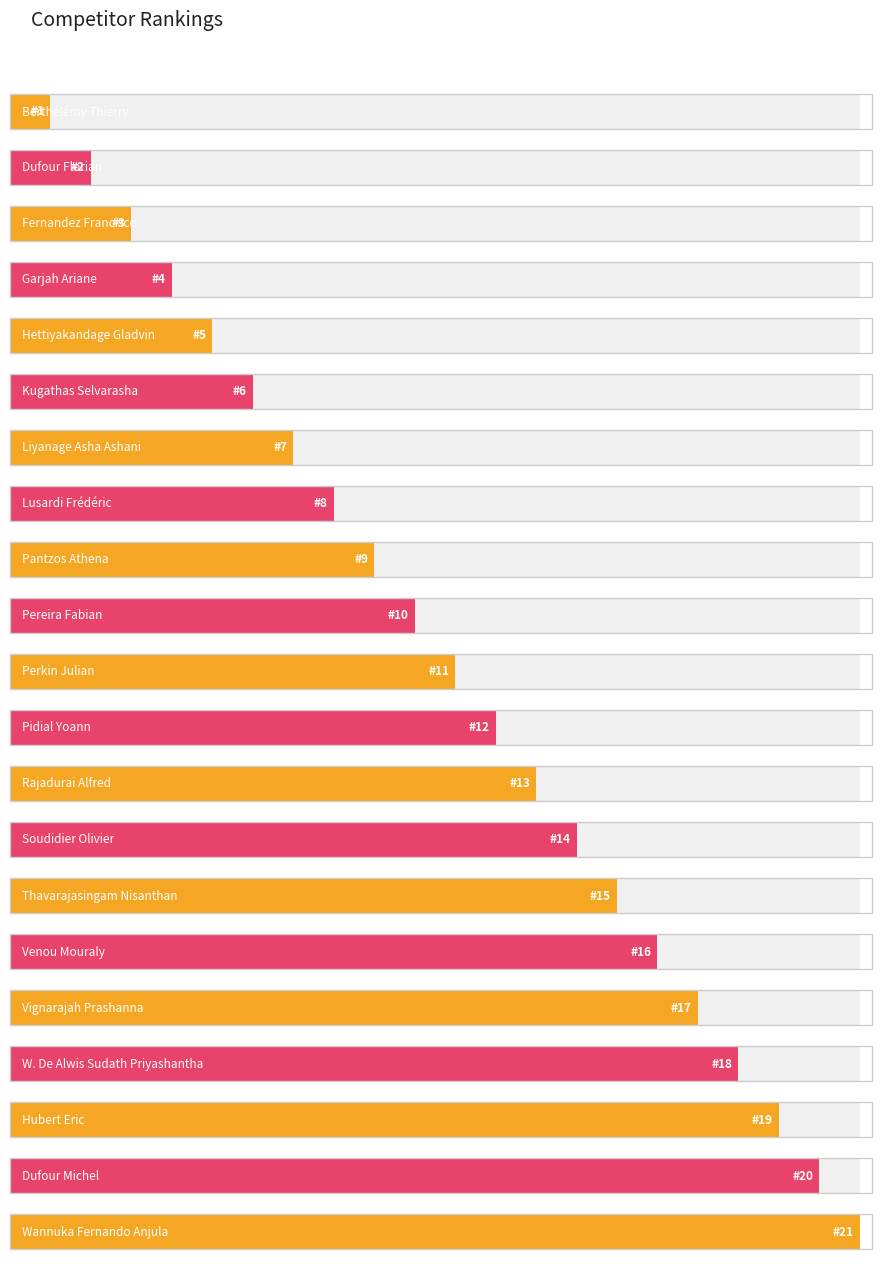

List the labels in order of value, smallest first.

Berthélémy Thierry, Dufour Florian, Fernandez Francisco, Garjah Ariane, Hettiyakandage Gladvin, Kugathas Selvarasha, Liyanage Asha Ashani, Lusardi Frédéric, Pantzos Athena, Pereira Fabian, Perkin Julian, Pidial Yoann, Rajadurai Alfred, Soudidier Olivier, Thavarajasingam Nisanthan, Venou Mouraly, Vignarajah Prashanna, W. De Alwis Sudath Priyashantha, Hubert Eric, Dufour Michel, Wannuka Fernando Anjula